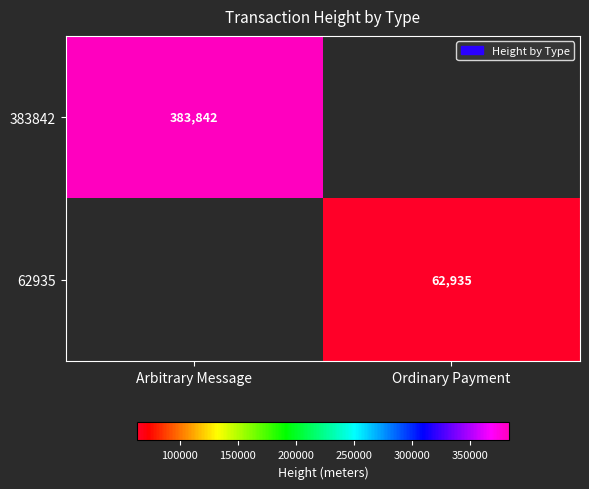

Is the value of 383842 at Arbitrary Message greater than the value of 62935 at Ordinary Payment?

Yes